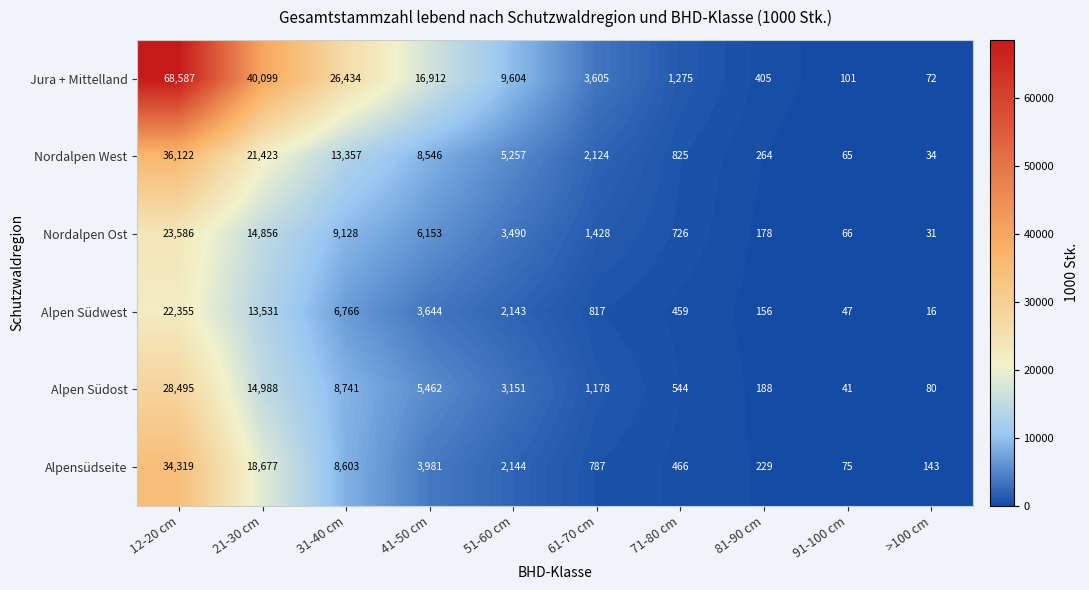

What is the difference between the Jura + Mittelland values at 51-60 cm and 12-20 cm?

58983